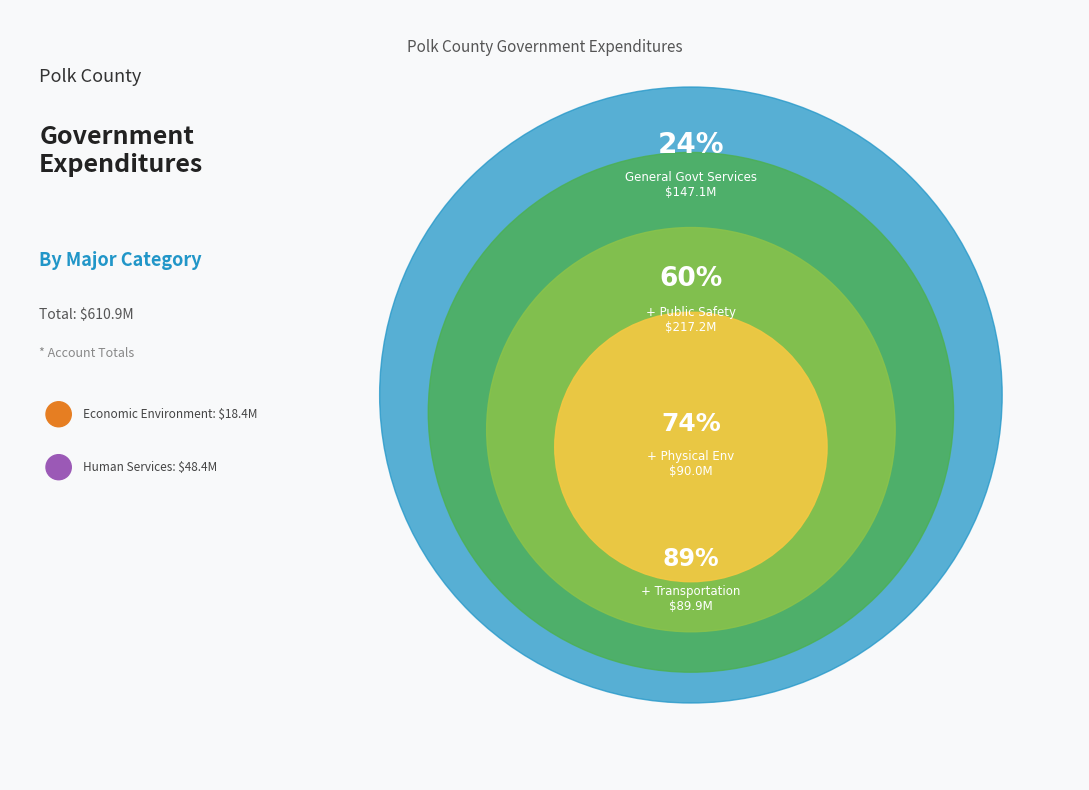

Rank the categories by value from lowest to highest.

Economic Environment, Human Services, Transportation, Physical Environment, General Government Services, Public Safety